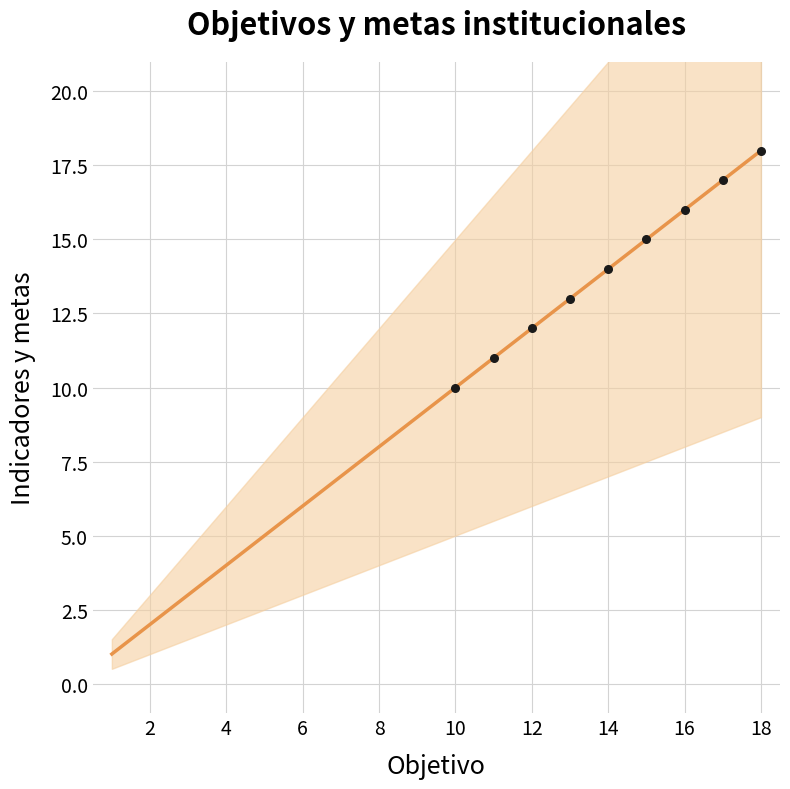

Approximately how many times larger is the value at 9 compared to 6?

1.5